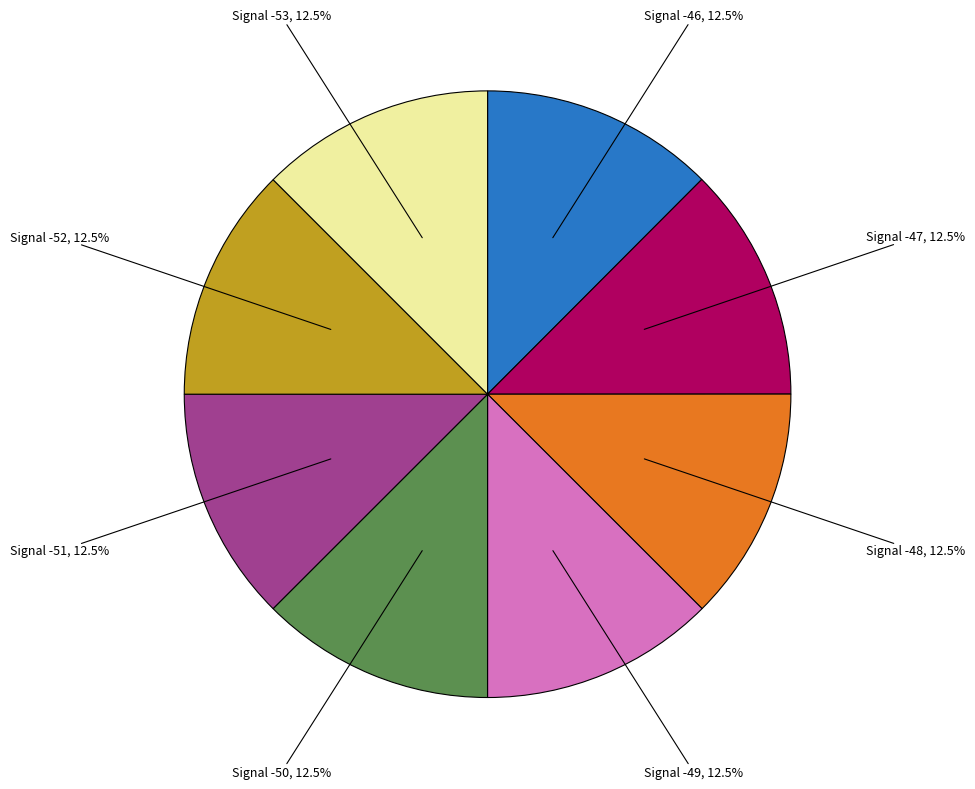

How many slices are in this pie chart?

8